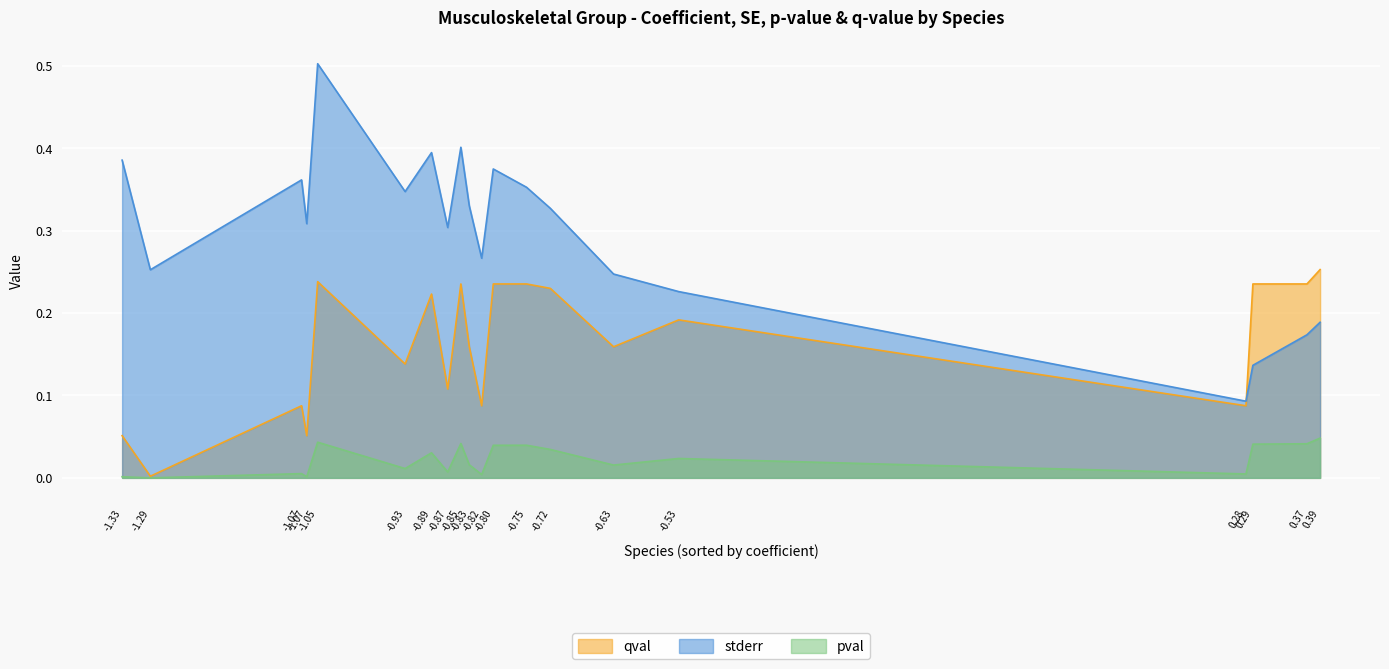

At how many categories does at least one series exceed 0?

20